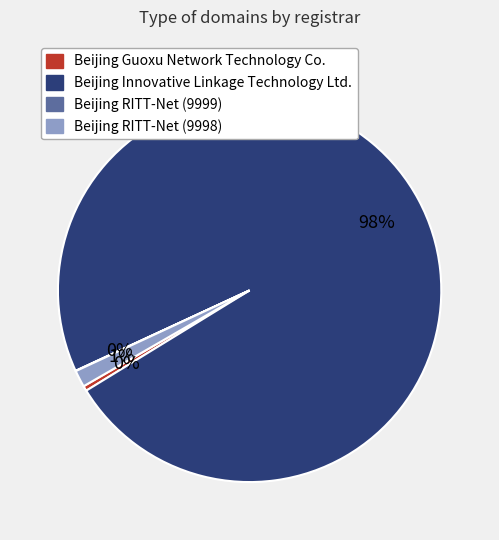

Is there any slice that represents more than half of the pie?

Yes